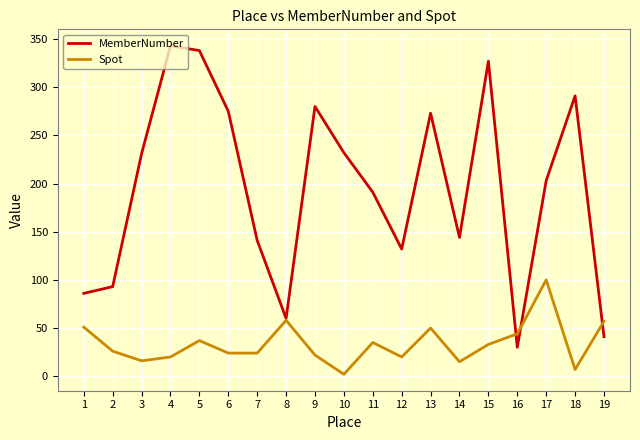

Which series changed the most between 8 and 14?

MemberNumber